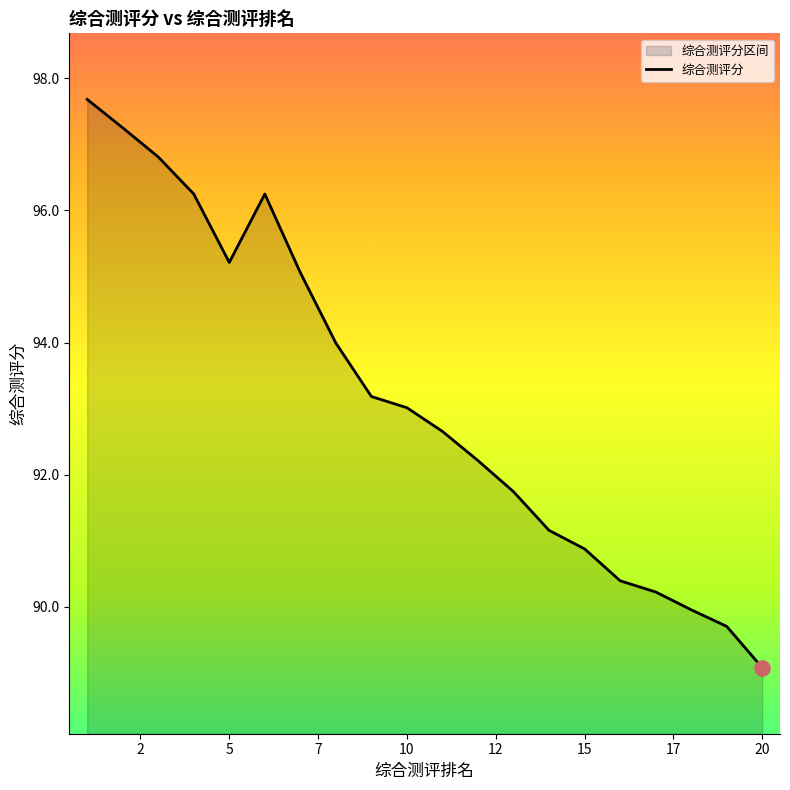

What is the change in value from 5 to 6?

+1.0